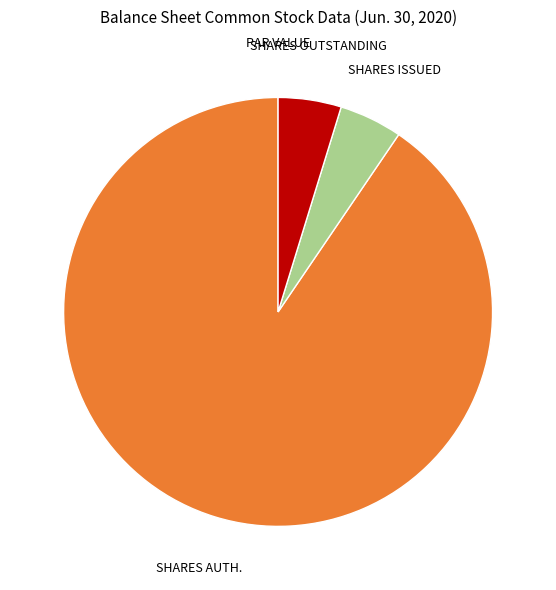

What is the smallest slice in the pie chart?

Common stock, par value